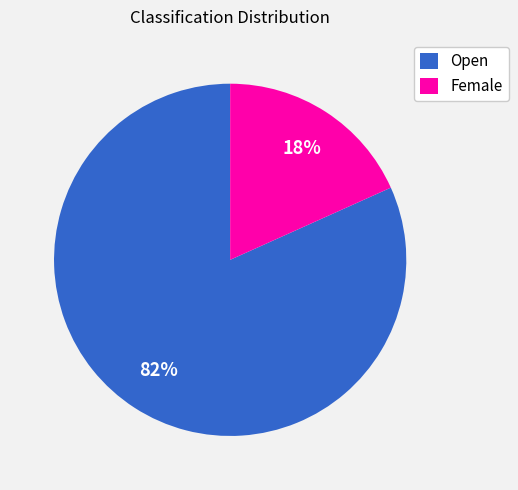

Between Female and Open, which is larger?

Open